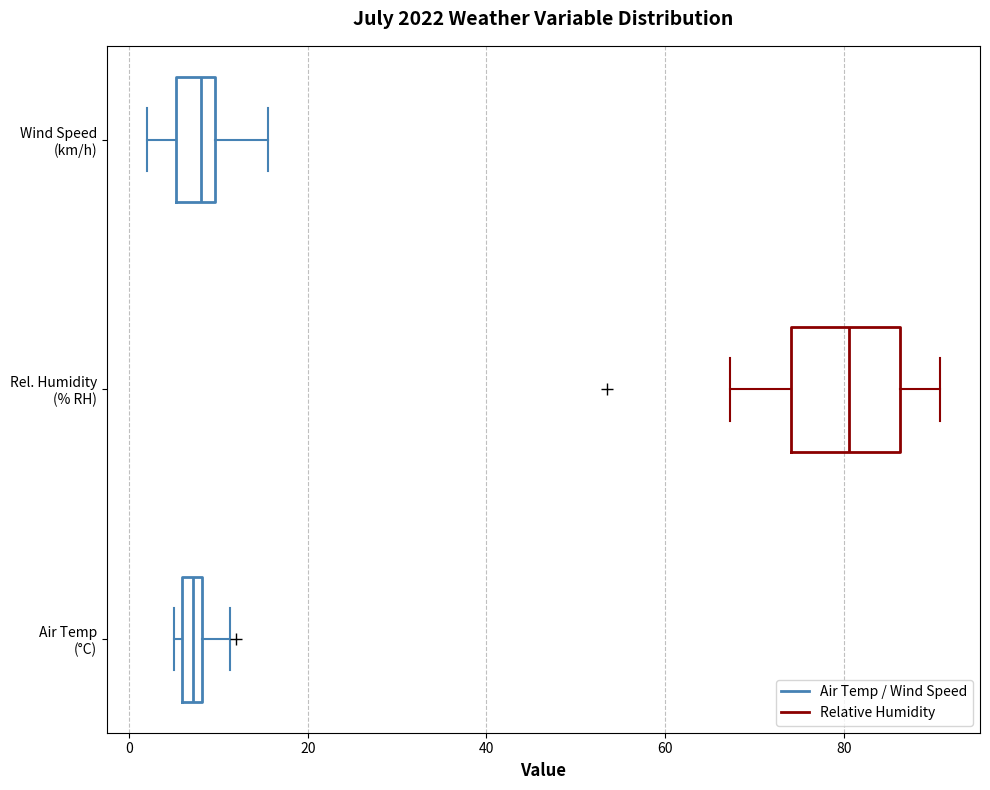

Which box is the widest, from its left edge to its right edge?

Rel. Humidity (% RH)